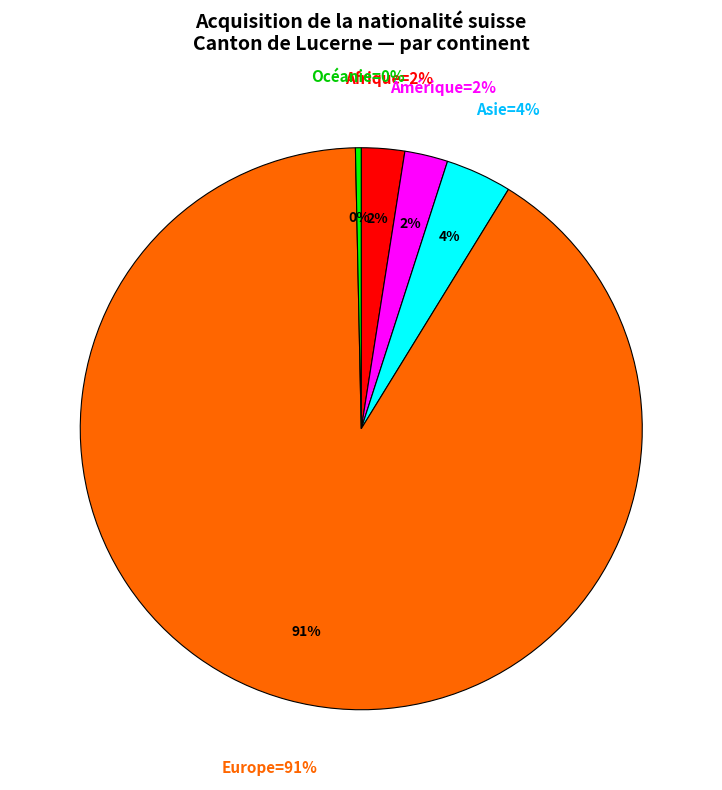

Which slice is the largest?

Europe